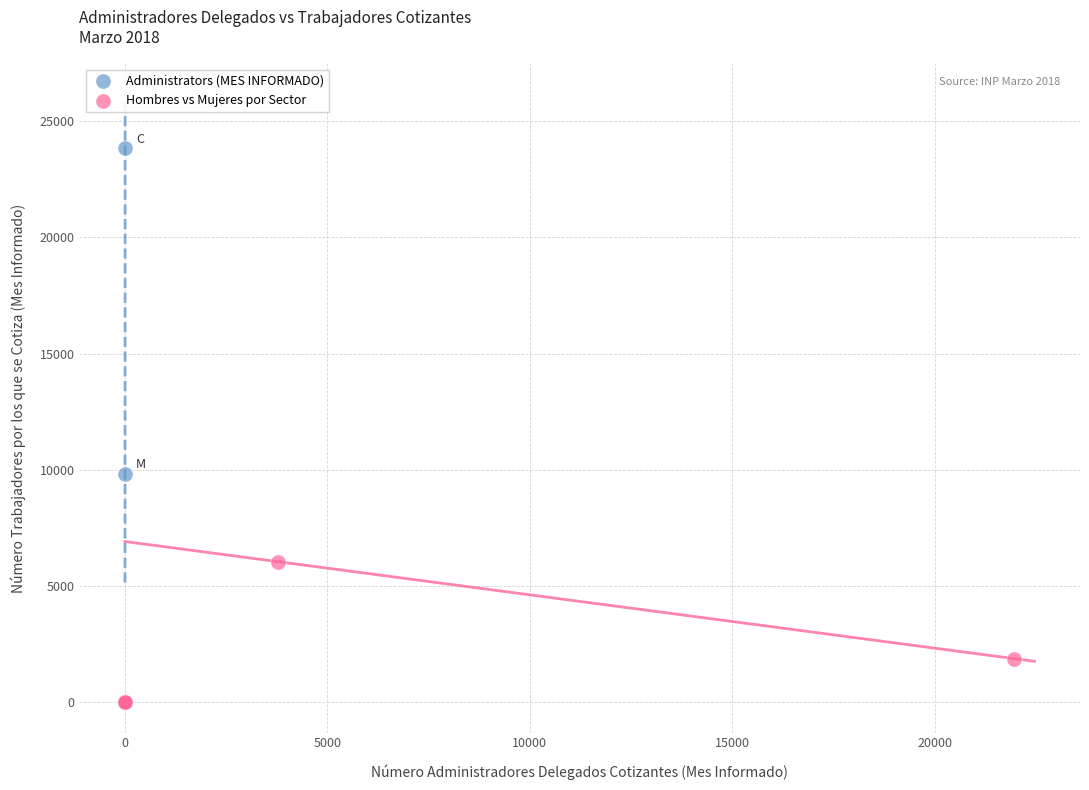

Which series reaches the maximum Y coordinate?

Administrators (MES INFORMADO)